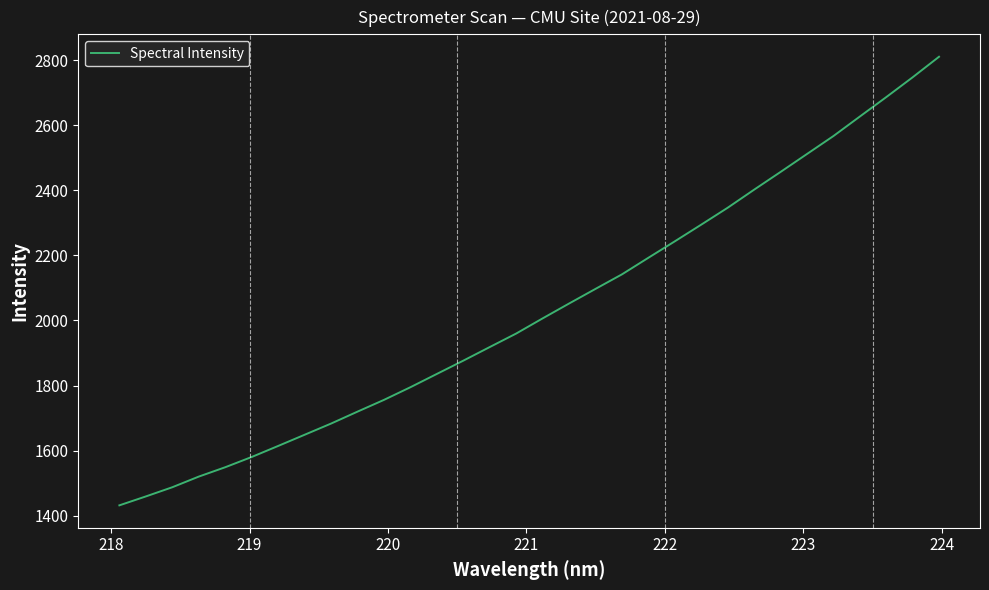

How many series are shown in this chart?

1